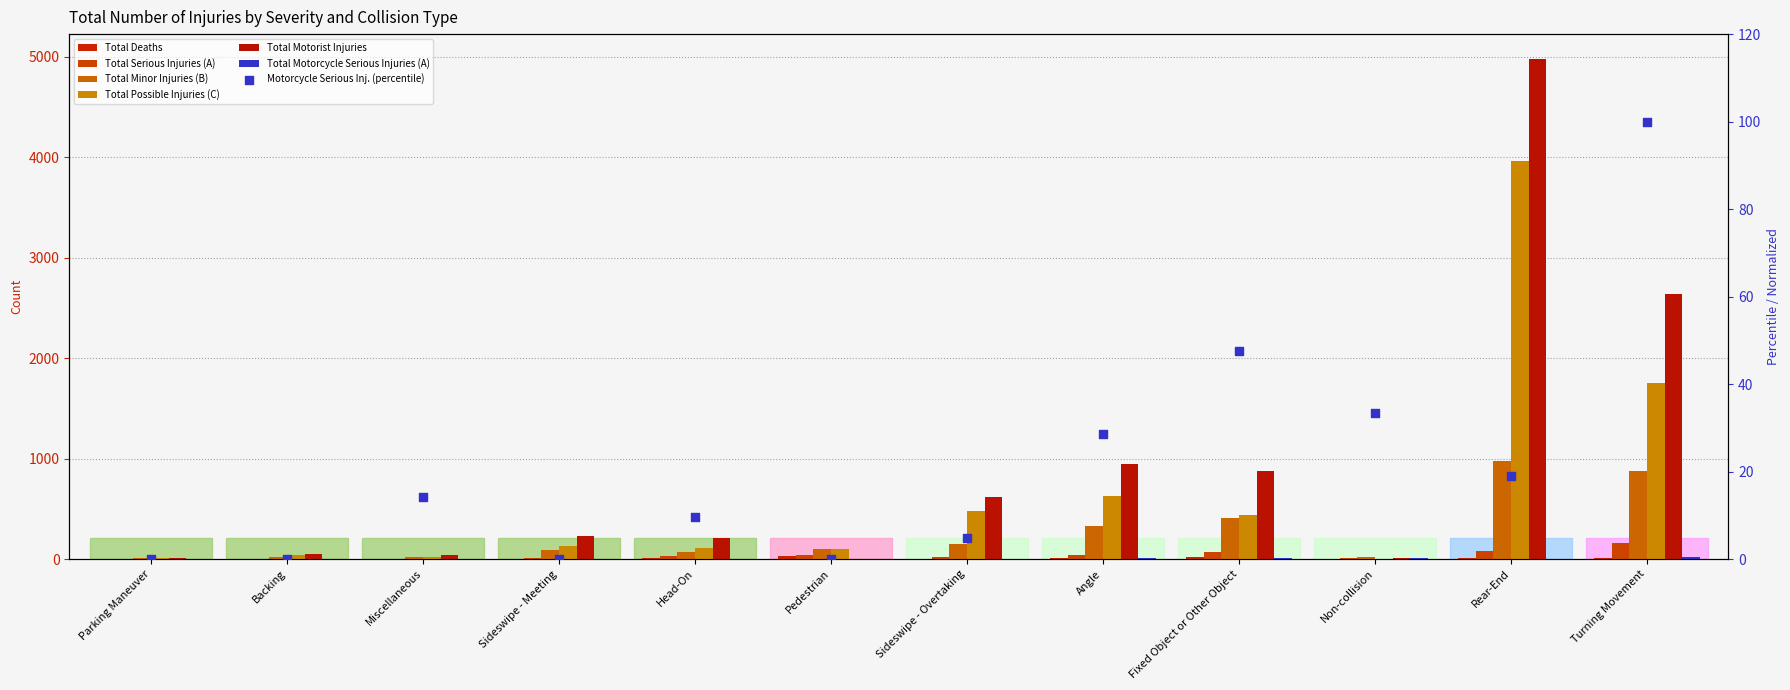

Which series reaches the maximum Y coordinate?

Total Motorist Injuries